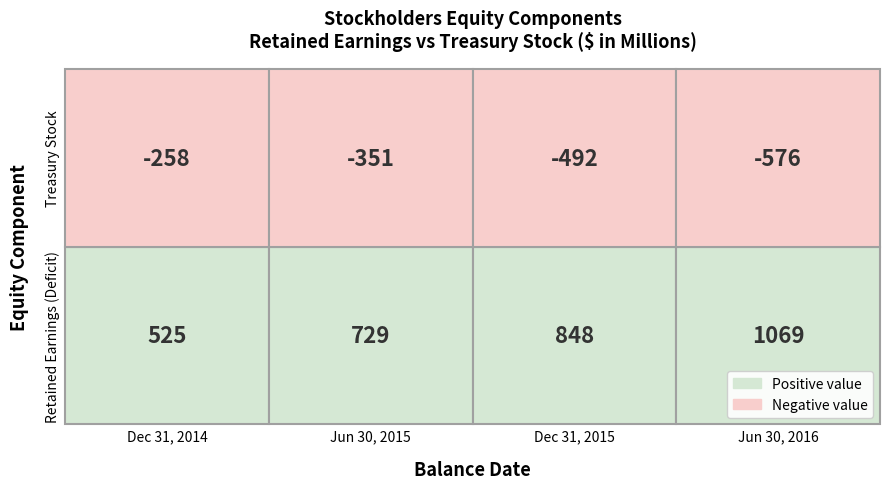

List the labels in order of Balance at Dec. 31, 2014 value, smallest first.

Treasury Stock, Retained Earnings (Deficit)